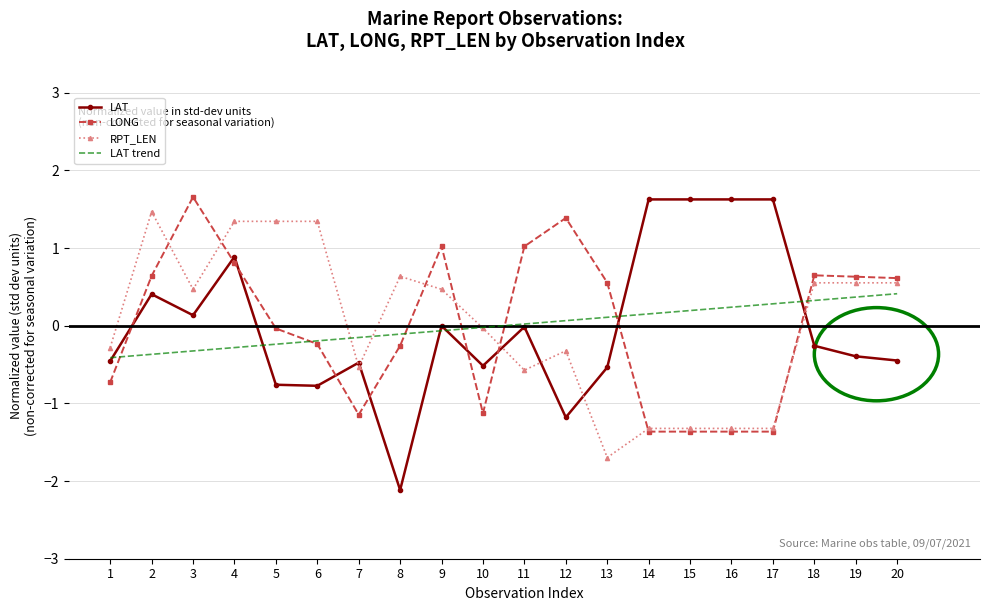

Where is the first local maximum for LAT?

2